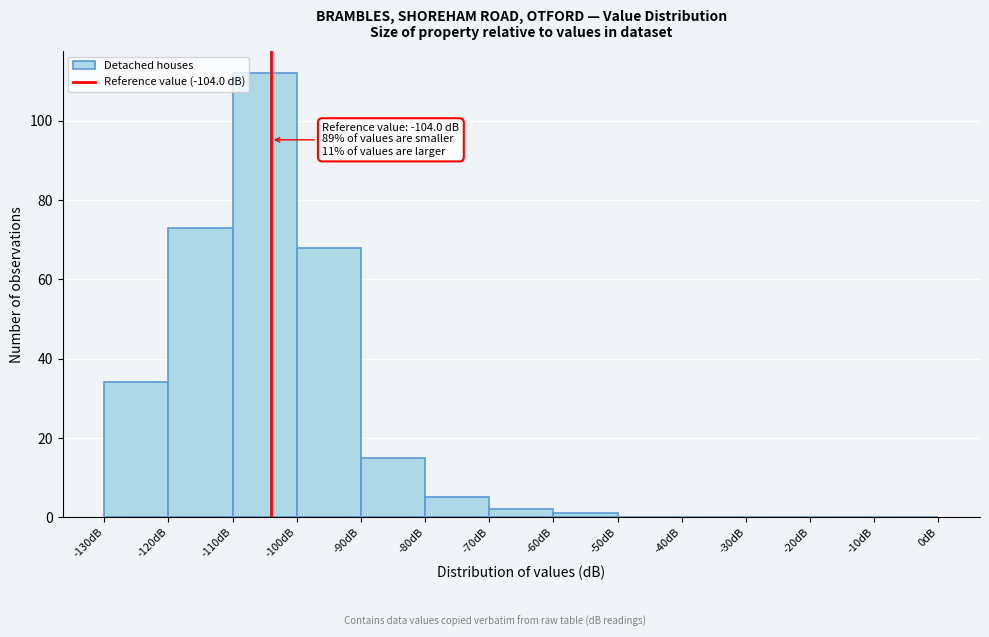

Which range on the x-axis has the tallest bar?

-110 to -100